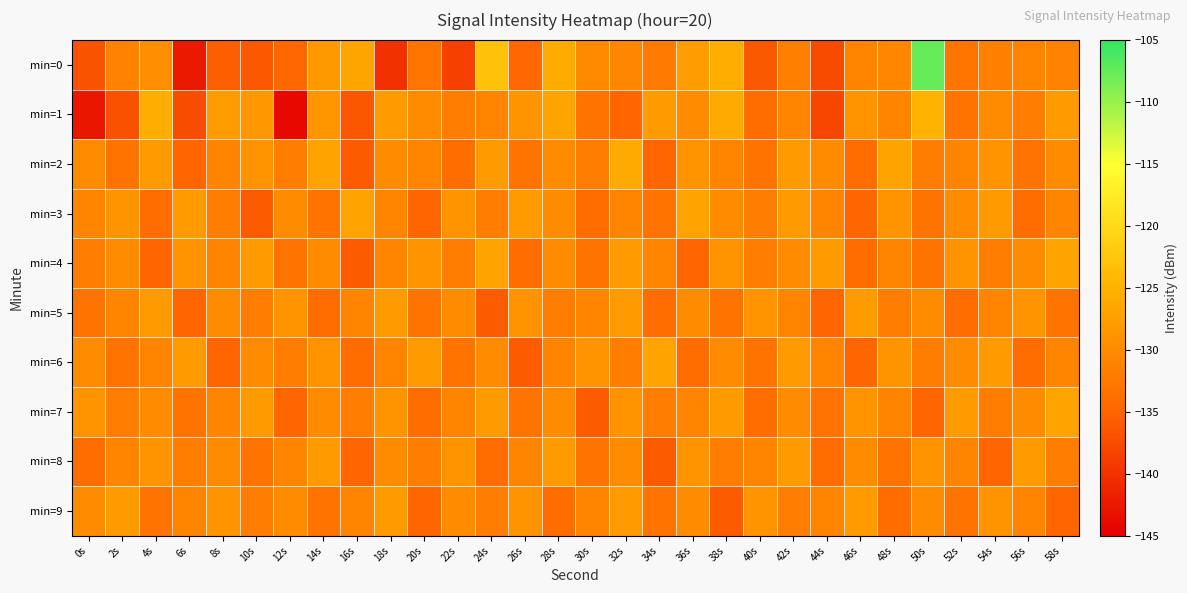

Which category has the lowest value across all series?

12s